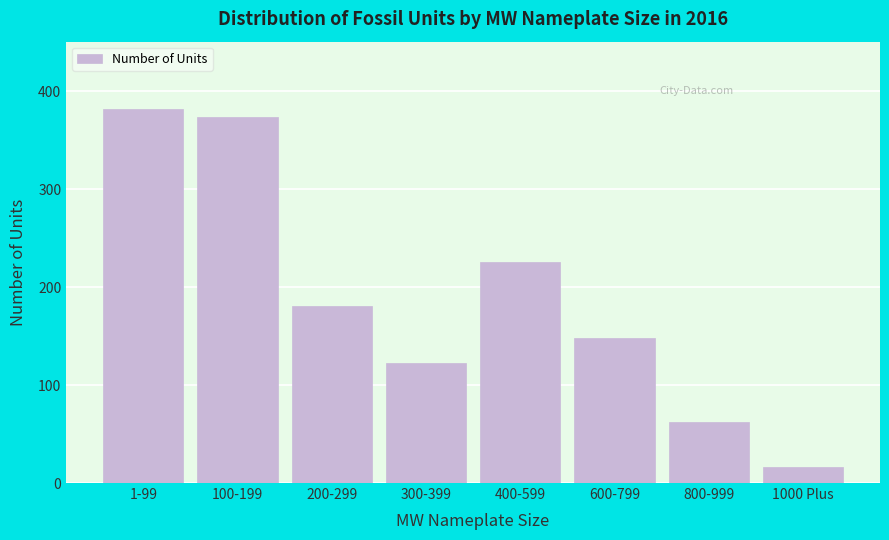

Reading right to left, list all the values displayed in this chart.

1000 Plus=16	800-999=62	600-799=148	400-599=226	300-399=123	200-299=181	100-199=374	1-99=382